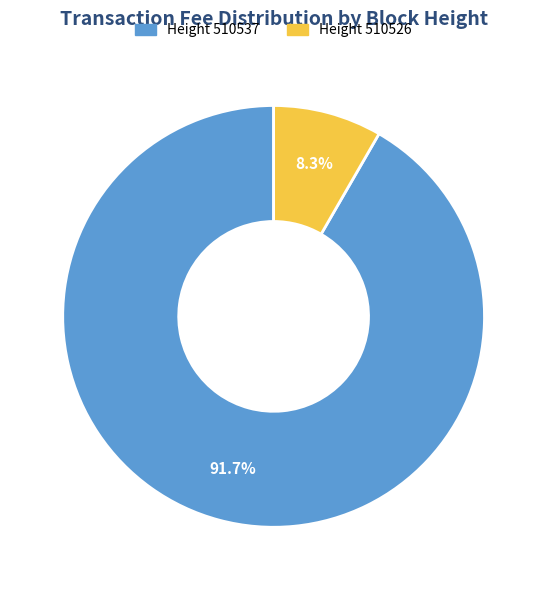

What is the majority slice?

Height 510537